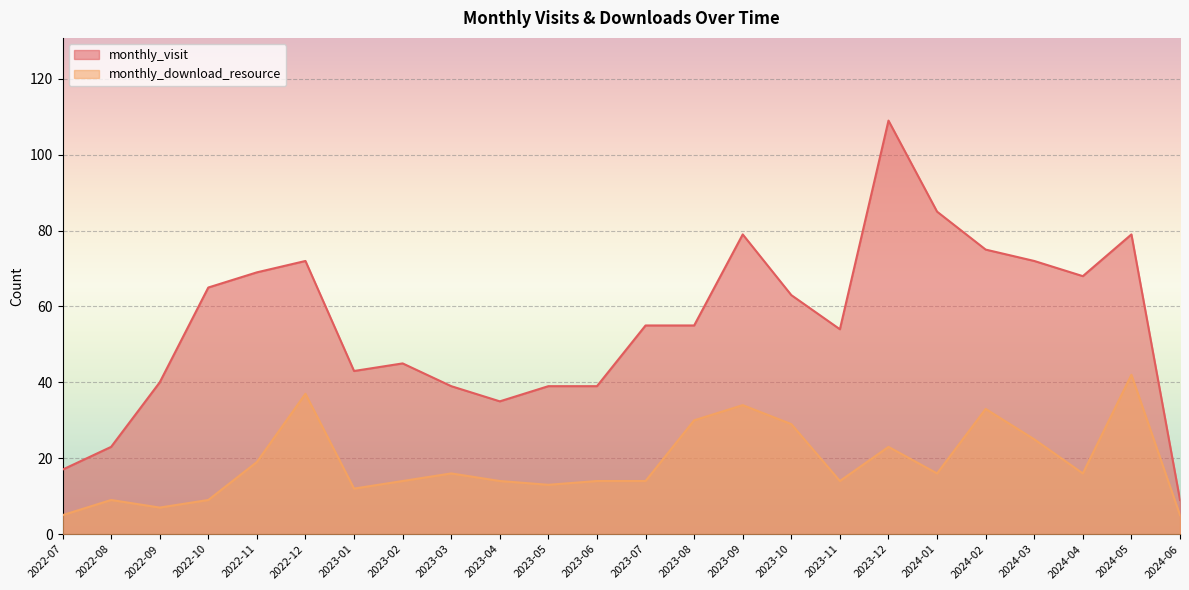

What is the highest value of the monthly_visit series?

109